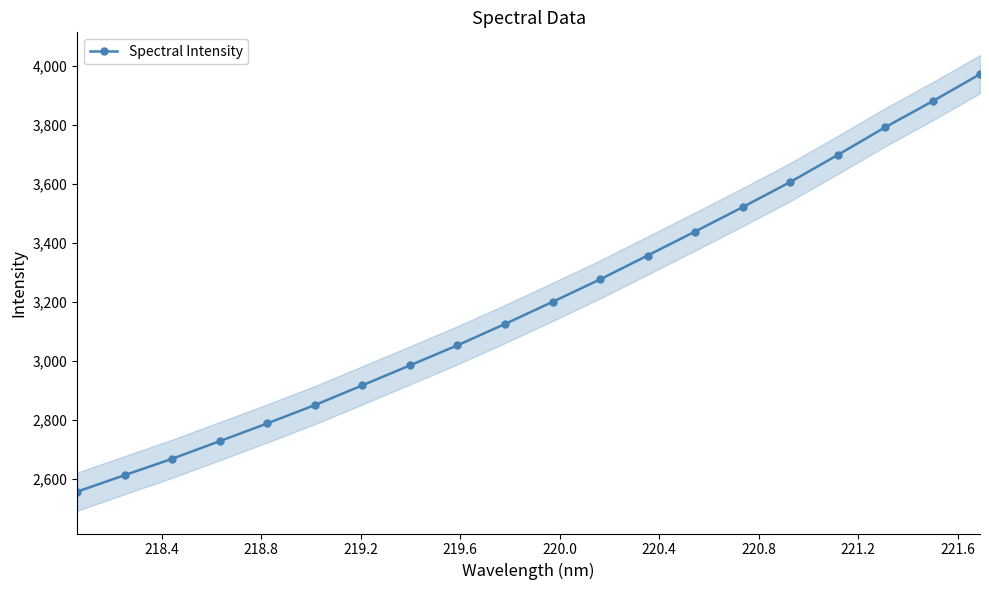

What is the value of the Spectral Intensity point at the 15th from the left?

3520.6